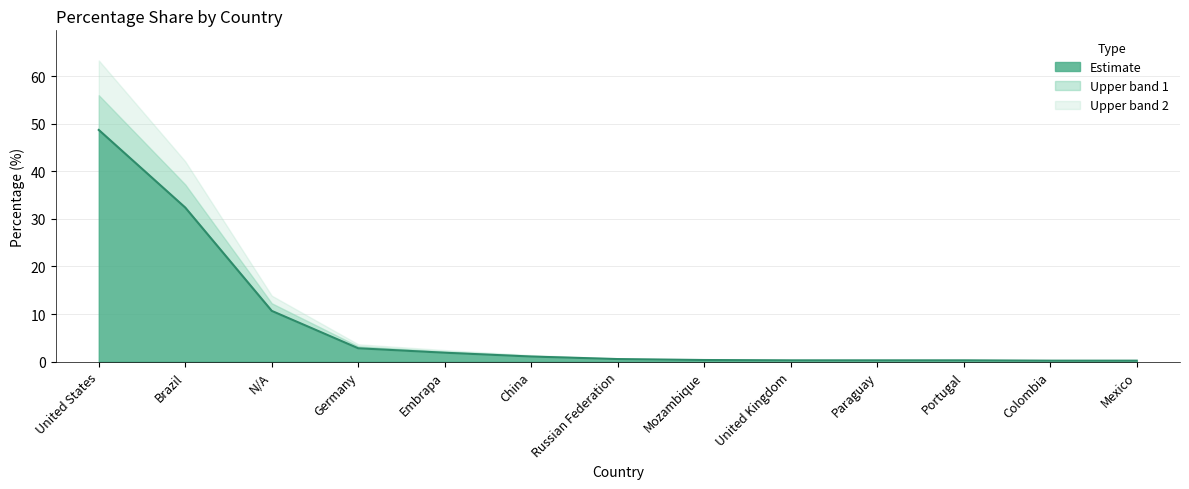

Reading right to left, transcribe all the data shown in this chart.

0.2	0.2	0.3	0.3	0.3	0.3	0.5	1.1	1.9	2.8	10.7	32.4	48.7